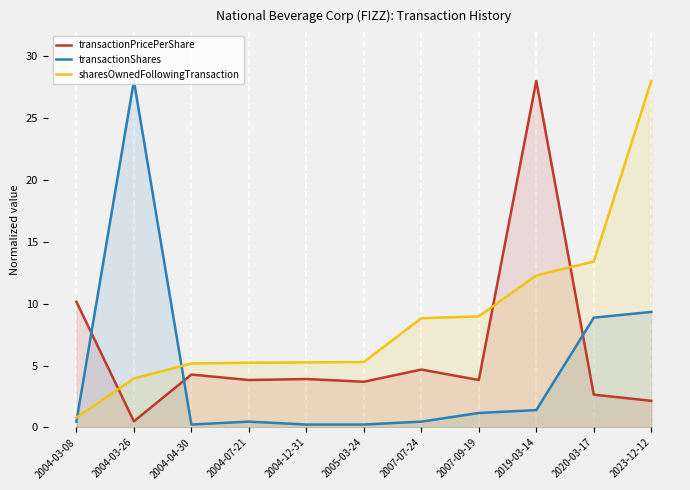

The value of sharesOwnedFollowingTransaction at 2007-09-19 is 9.0. True or false?

True